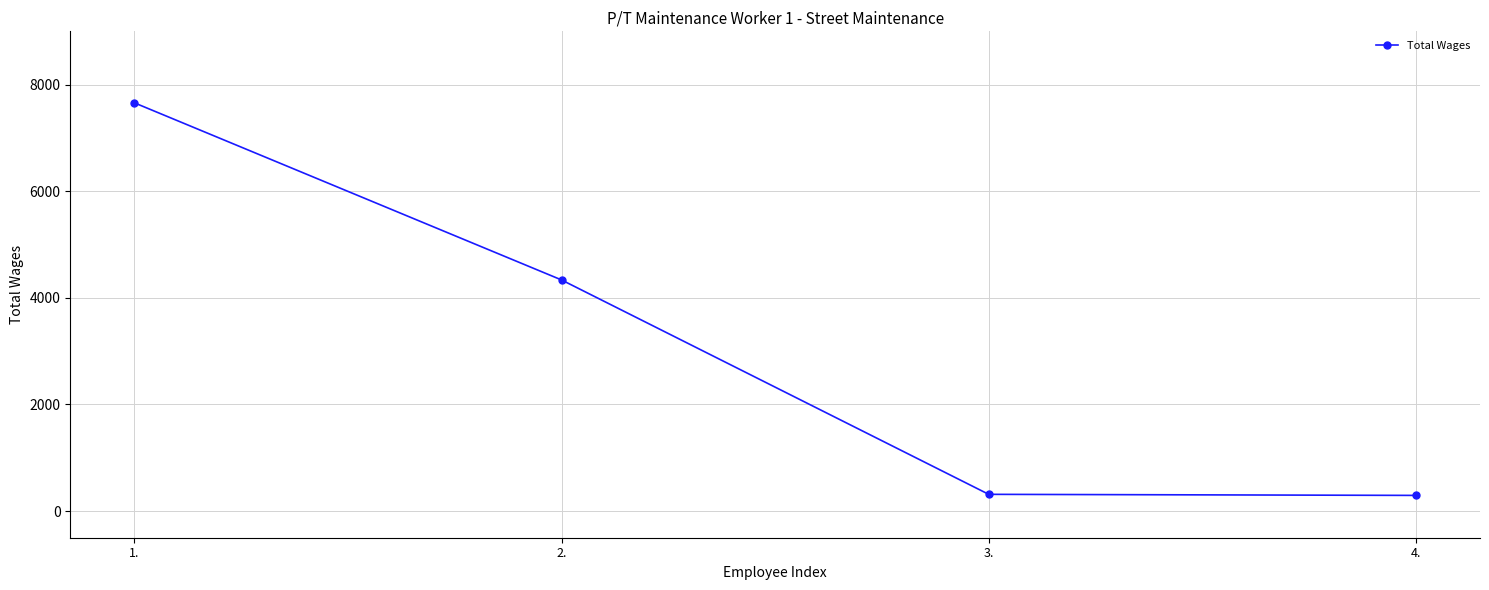

Is this an area chart (filled region under the line)?

No